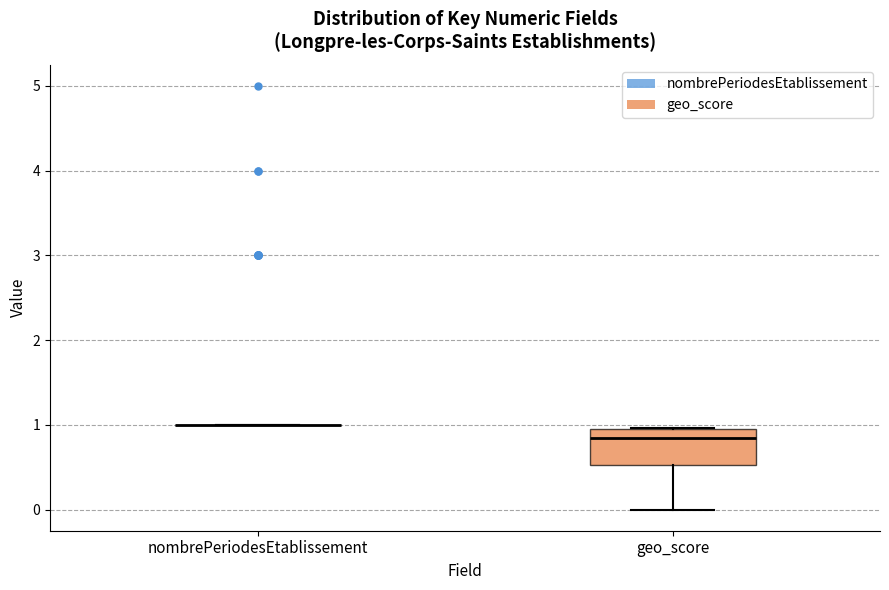

Reading left to right, transcribe this box plot: for each box, give where its median line is, the range the box spans, and where its two whiskers end, as read against the y-axis. The values are not printed on the chart, so give them approximately, as read against the axis.

nombrePeriodesEtablissement: box collapsed to a line at 1.0, whiskers 1.0 to 1.0
geo_score: median 0.9, box 0.5 to 1.0, whiskers 0.0 to 1.0